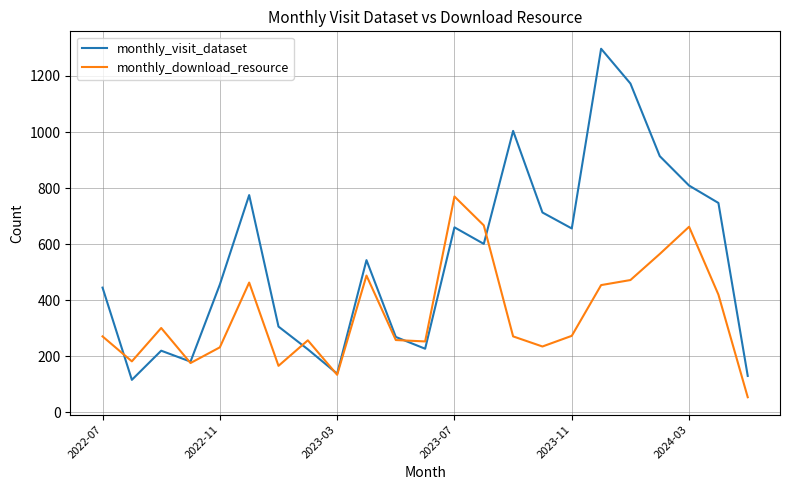

Which series has the largest total across all categories?

monthly_visit_dataset